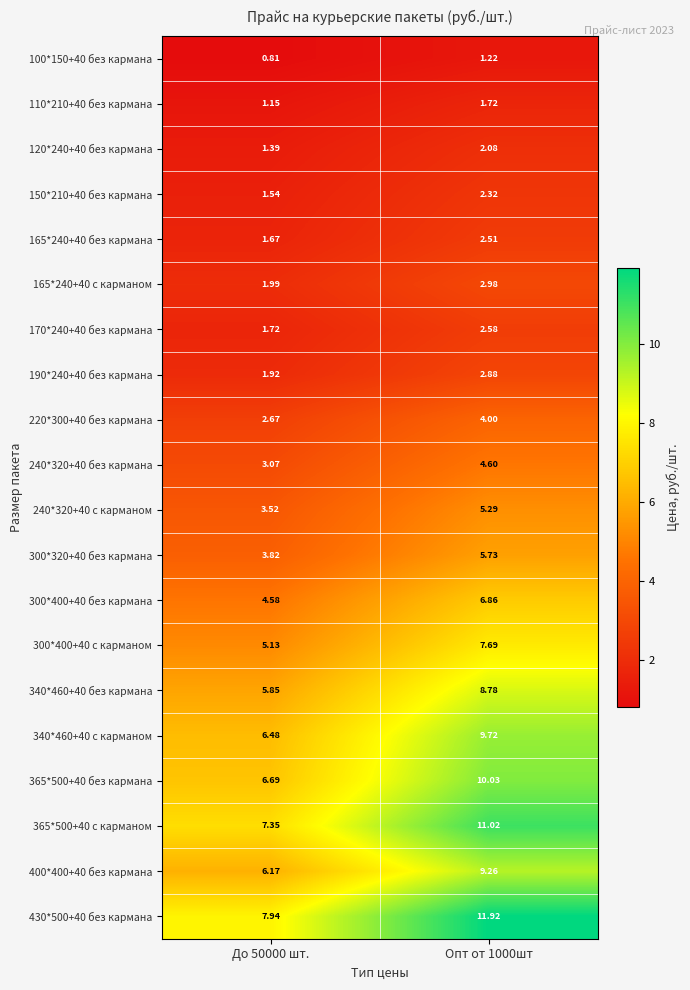

What is the maximum value shown in the chart?

11.9